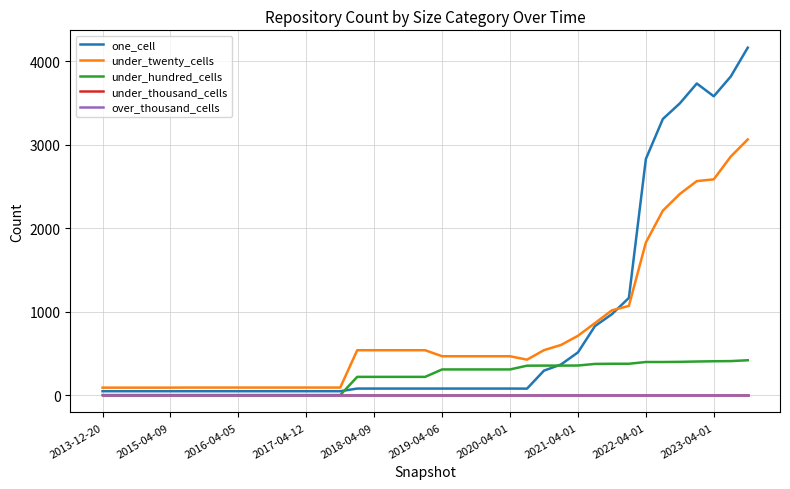

Does the chart have visible grid lines?

Yes